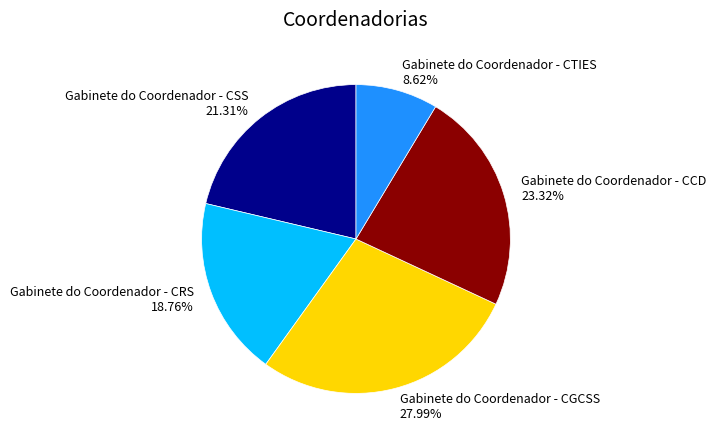

To the nearest percent, what portion does Gabinete do Coordenador - CSS represent?

21%